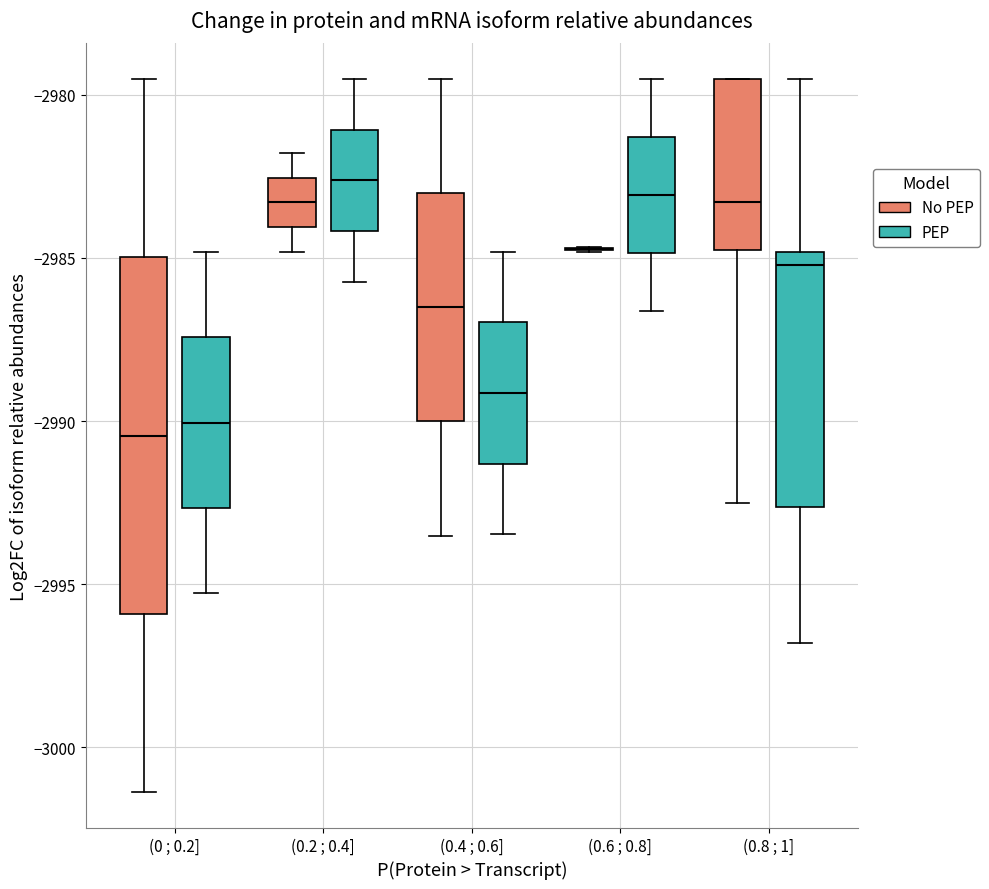

Where is the upper edge of the box for (0.8 ; 1] (PEP) on the y-axis? The values are not printed on the chart, so give them approximately, as read against the axis.

-2985.0